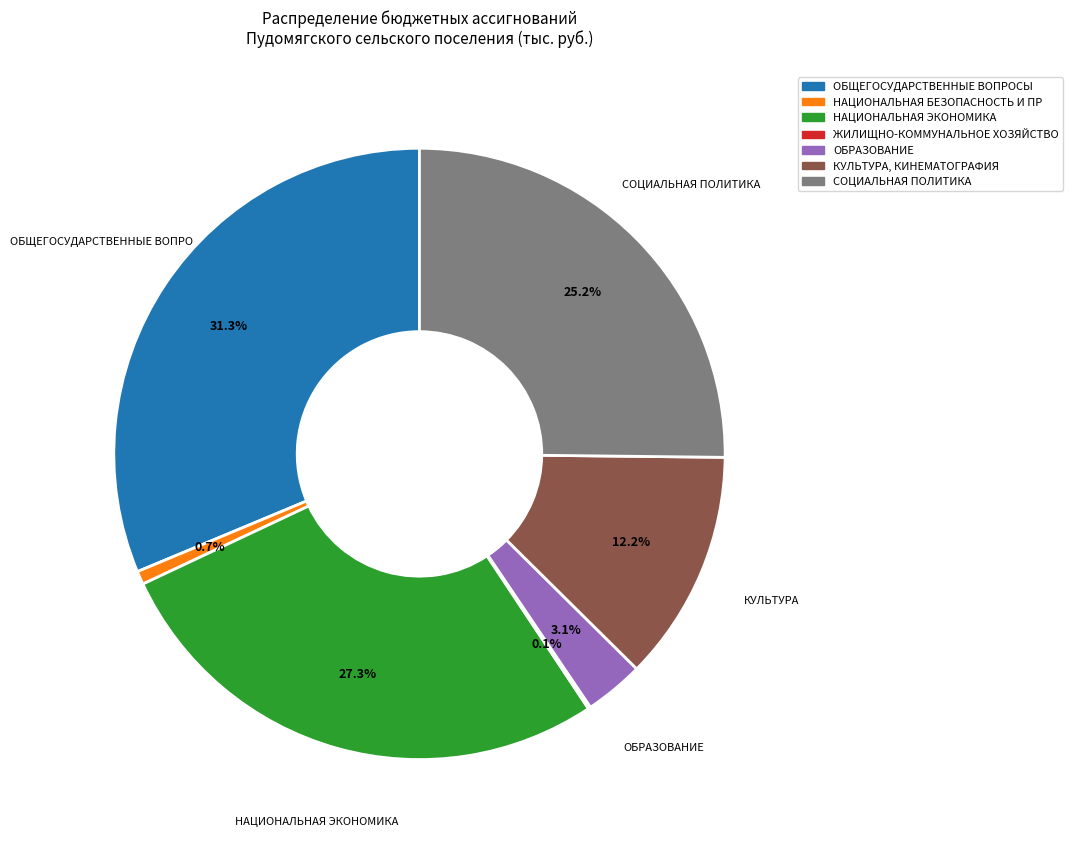

Is there any slice that represents more than half of the pie?

No